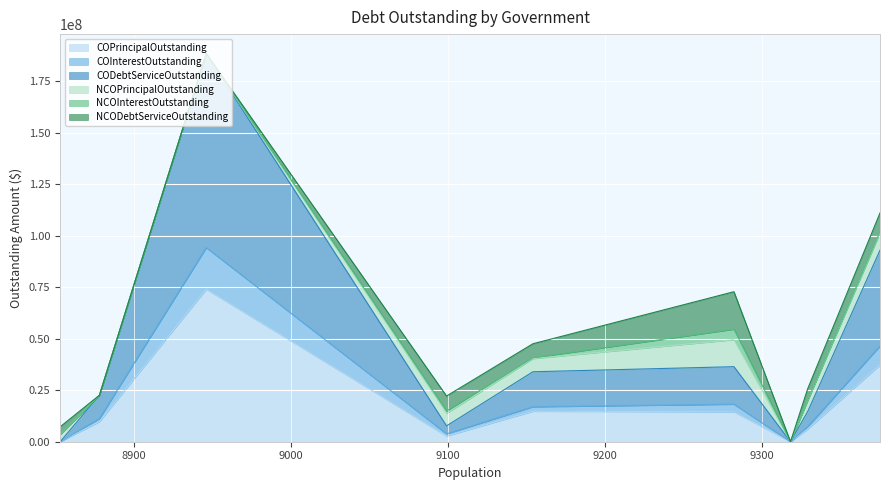

At how many categories does at least one series exceed 47839628?

1